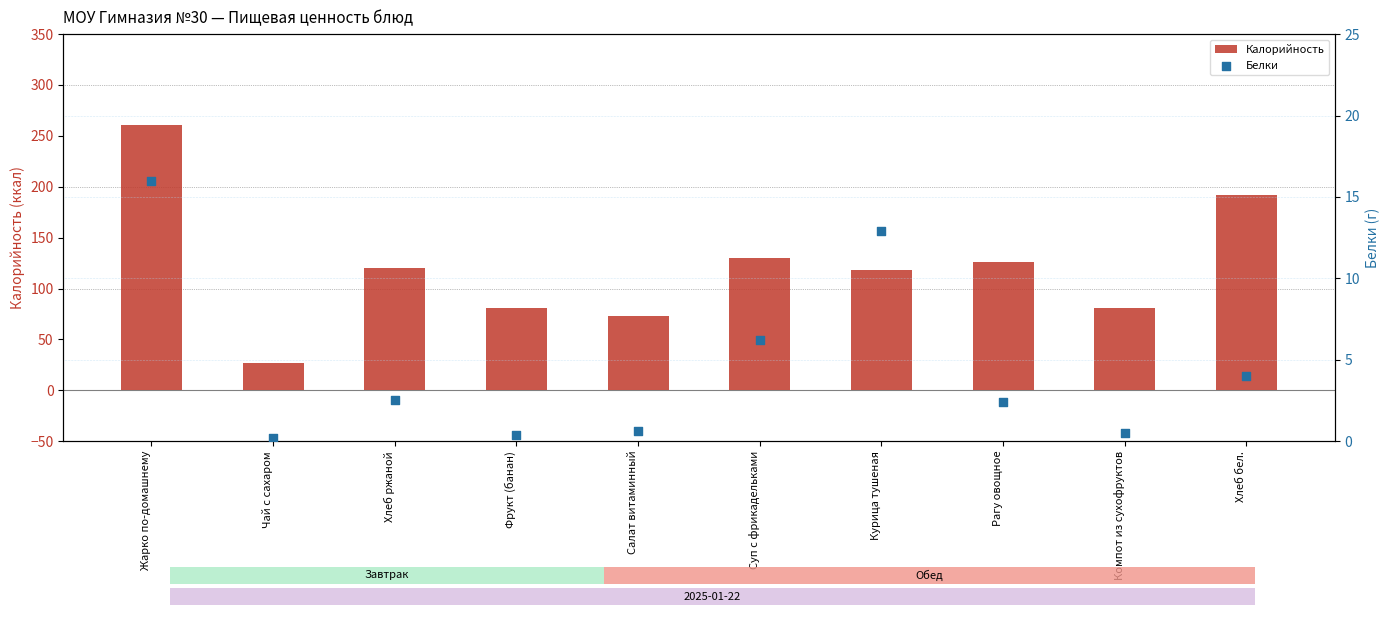

Which series has the largest total across all categories?

Калорийность